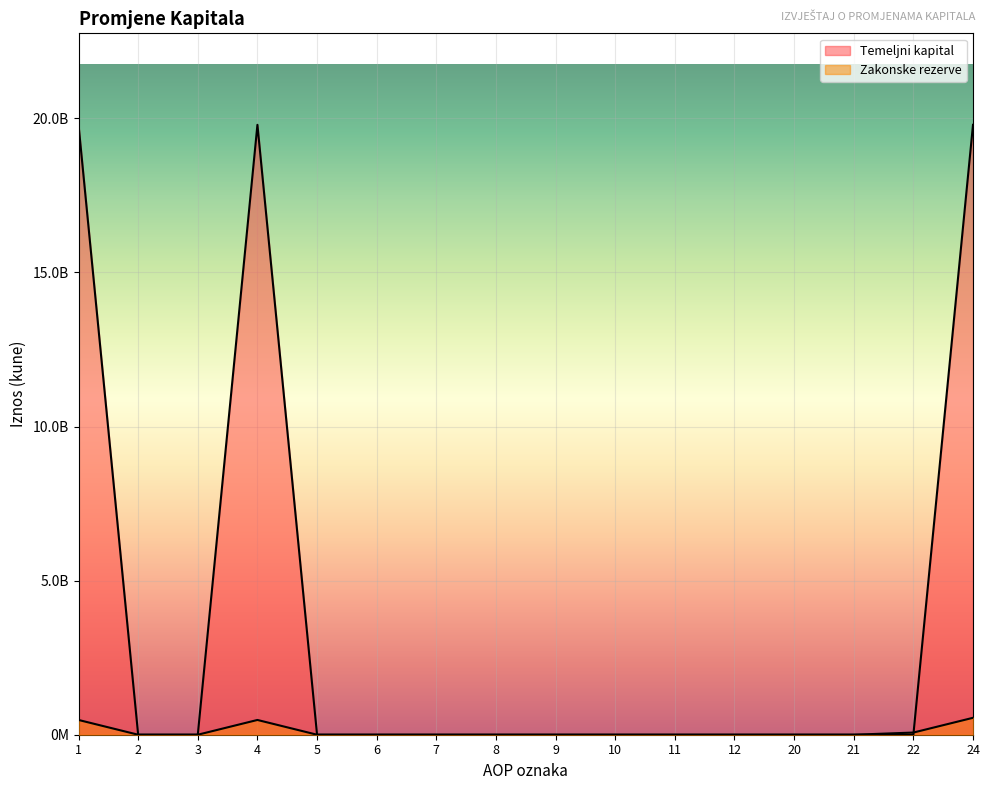

What is the highest value of the Temeljni kapital series?

19792159200